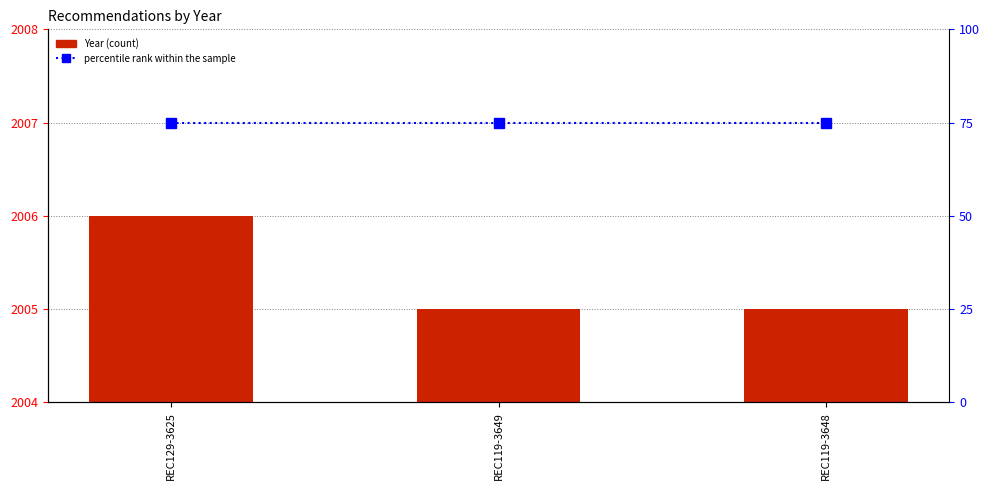

Are the bars grouped side by side (vs. stacked)?

Yes